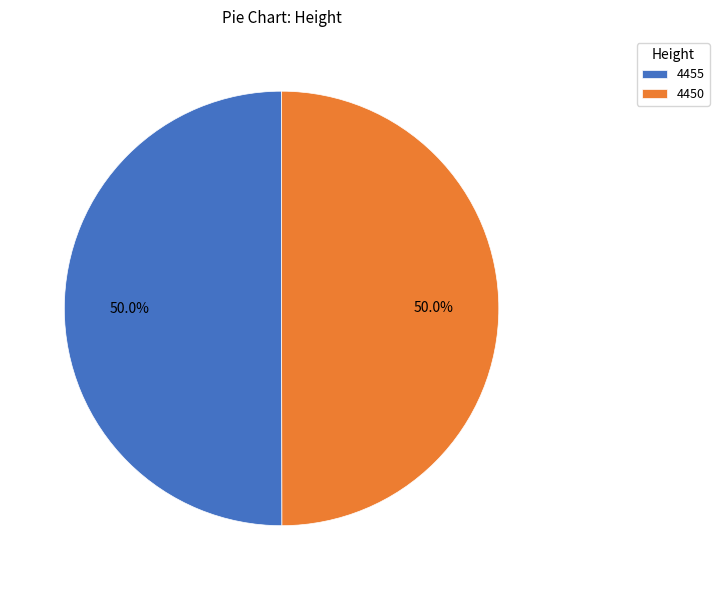

What is the ratio of the value at 4450 to the value at 4455?

1.0